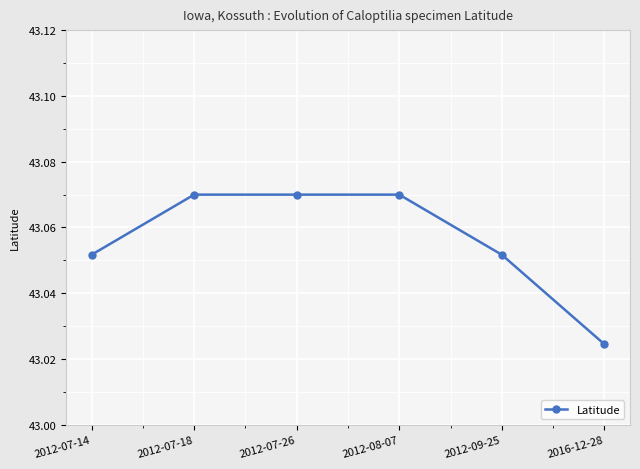

Which label corresponds to the smallest value in the chart?

2016-12-28